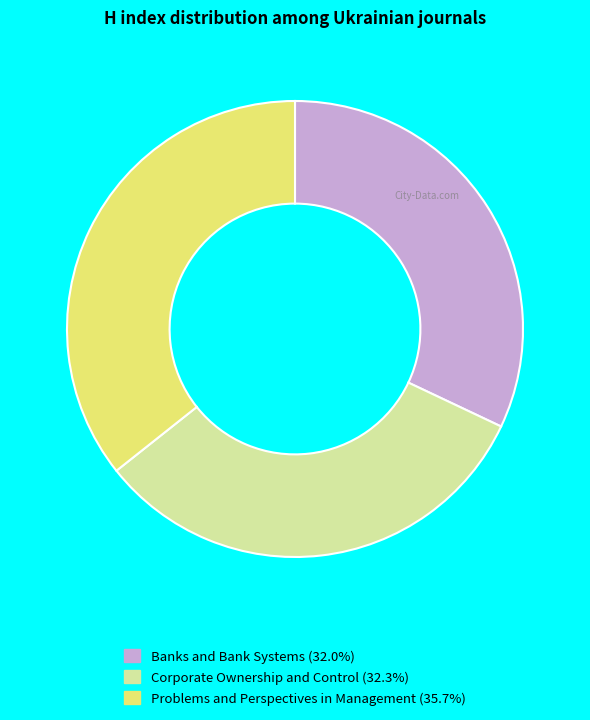

How many slices are in this pie chart?

3